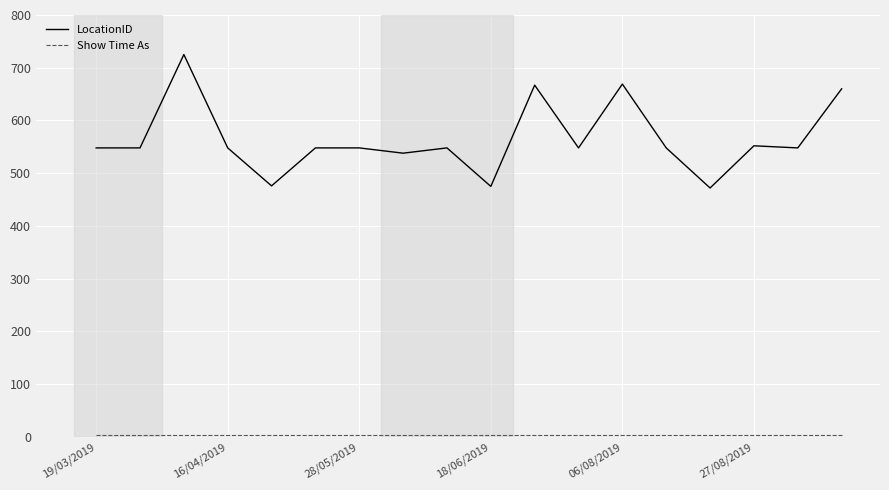

Which series has the widest spread of values?

LocationID